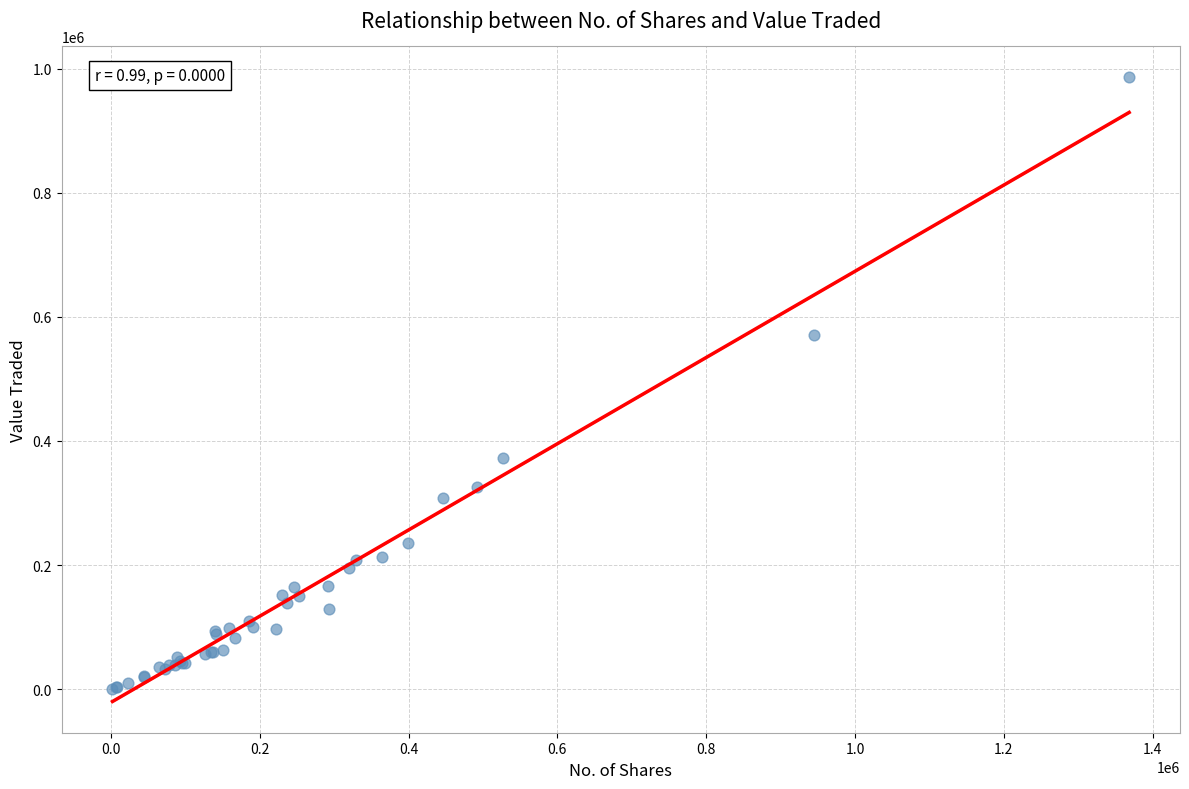

What Y value in the scatter plot is closest to 493499?

570352